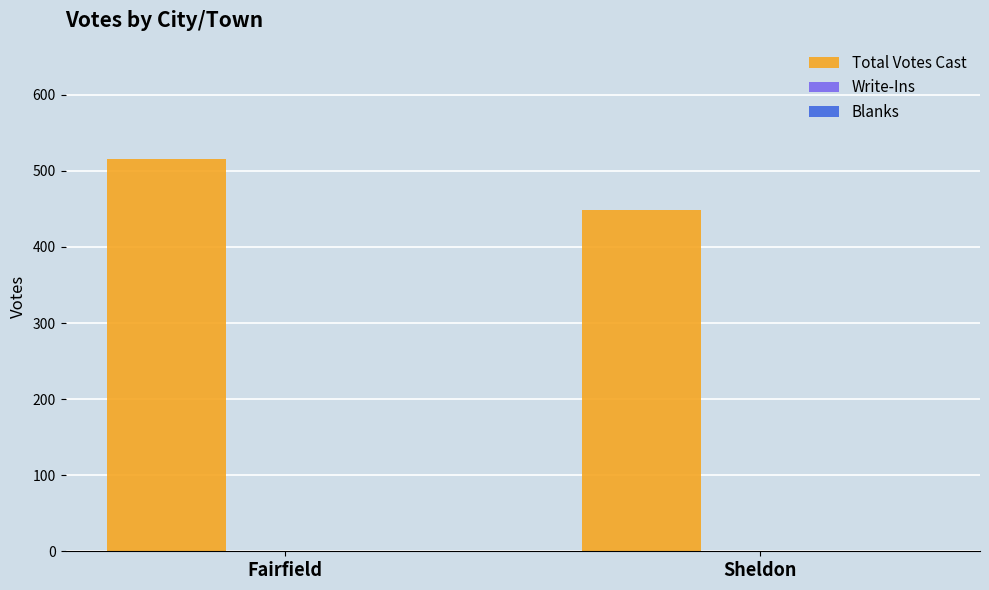

Which category has the highest value across all series?

Fairfield